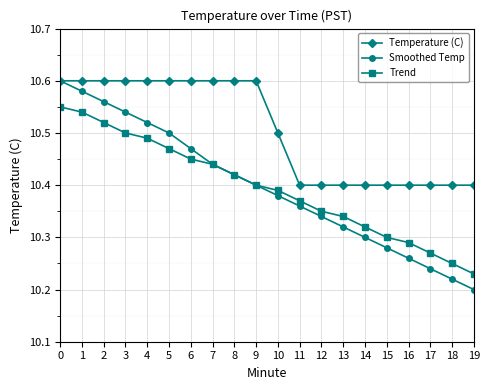

At how many categories does at least one series exceed 10?

20